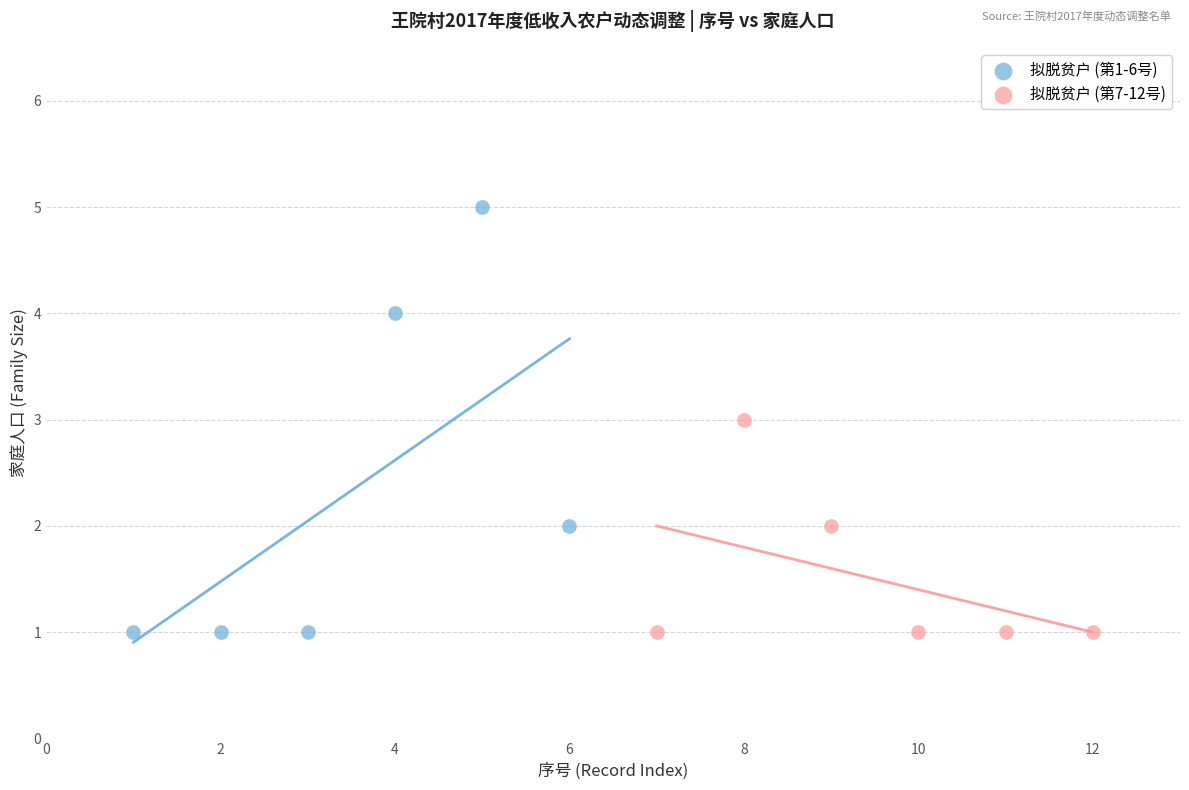

What are all the series names shown in the legend?

拟脱贫户 (第1-6号), 拟脱贫户 (第7-12号)